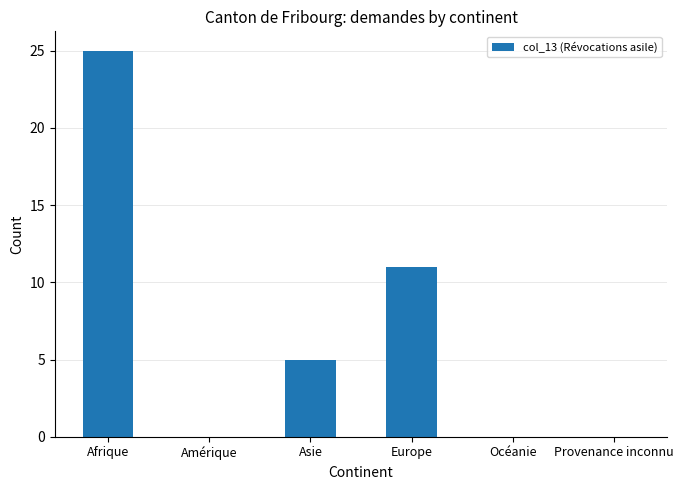

The value at Europe is 11. True or false?

True